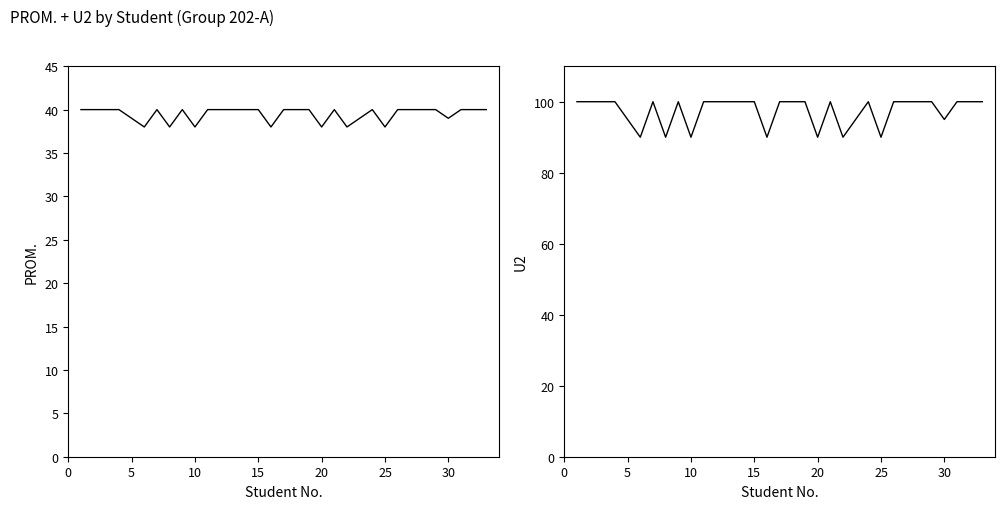

True or false: PROM. and U2 intersect in this chart.

False